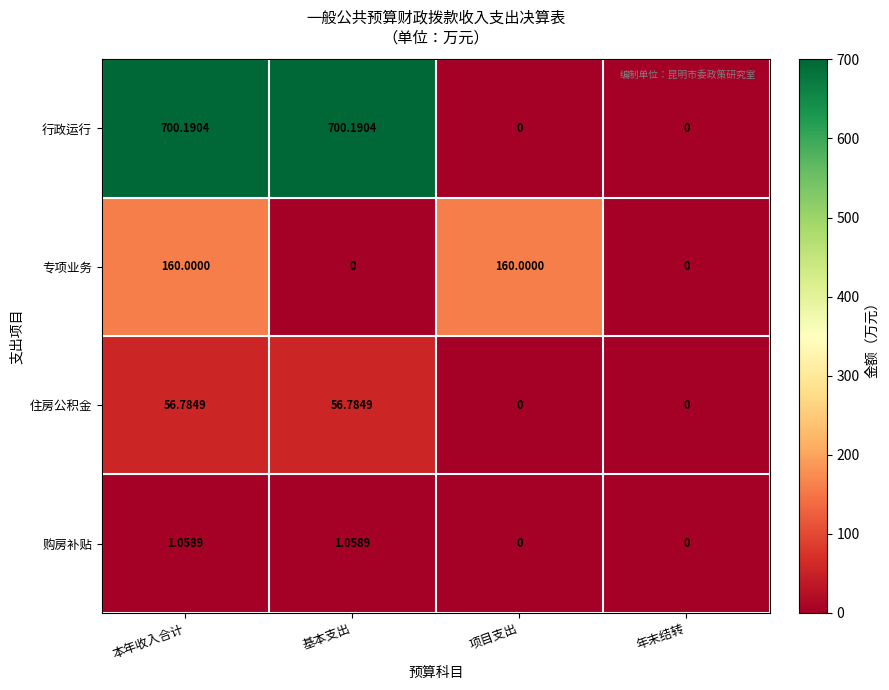

Rank the series by their maximum value, from highest to lowest.

行政运行, 专项业务, 住房公积金, 购房补贴